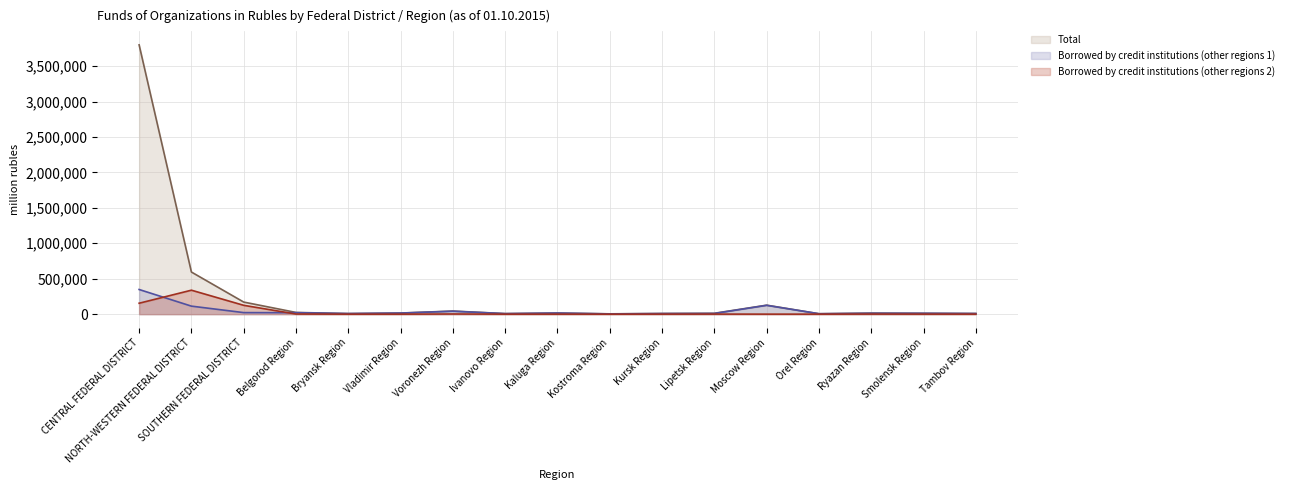

At which category does the chart reach its minimum across all series?

Bryansk Region